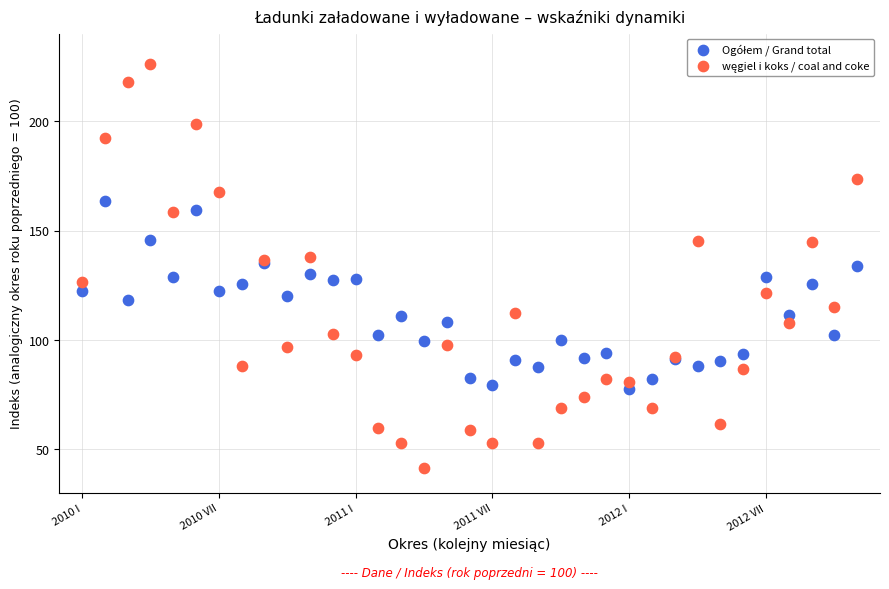

What is the X range (max minus min) for the scatter plot?

34.0